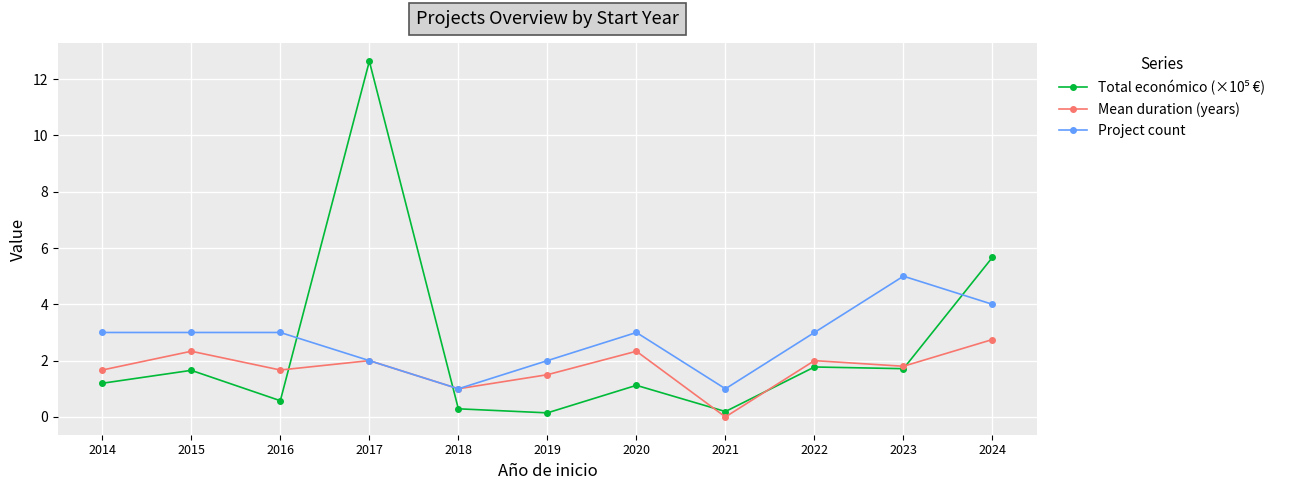

What is the minimum value for Project count?

1.0